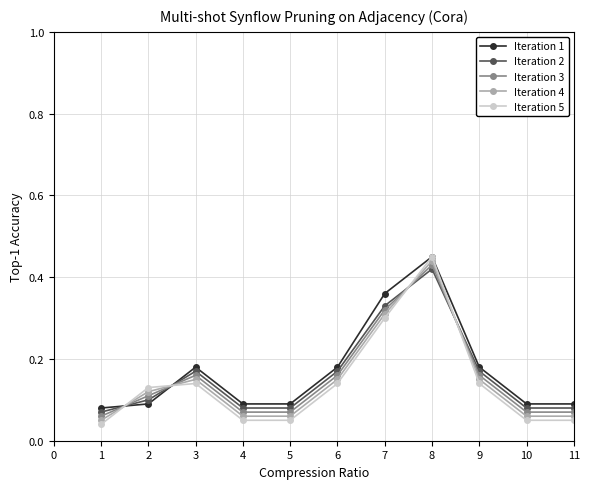

In Iteration 2, how many points are higher than both neighbors (excluding endpoints)?

2